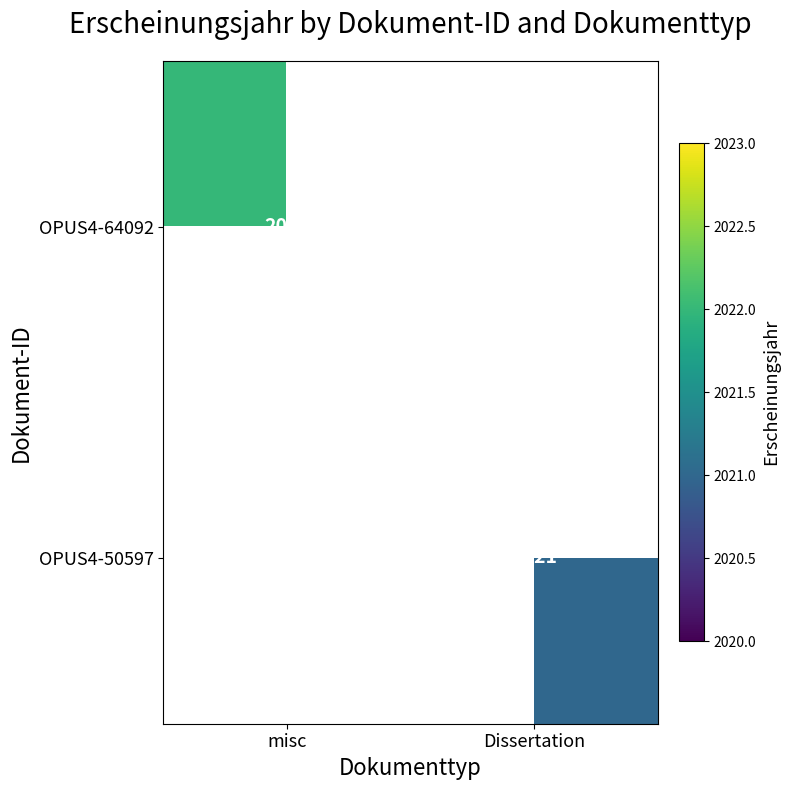

True or false: OPUS4-50597 has a value of 2021 at Dissertation.

True